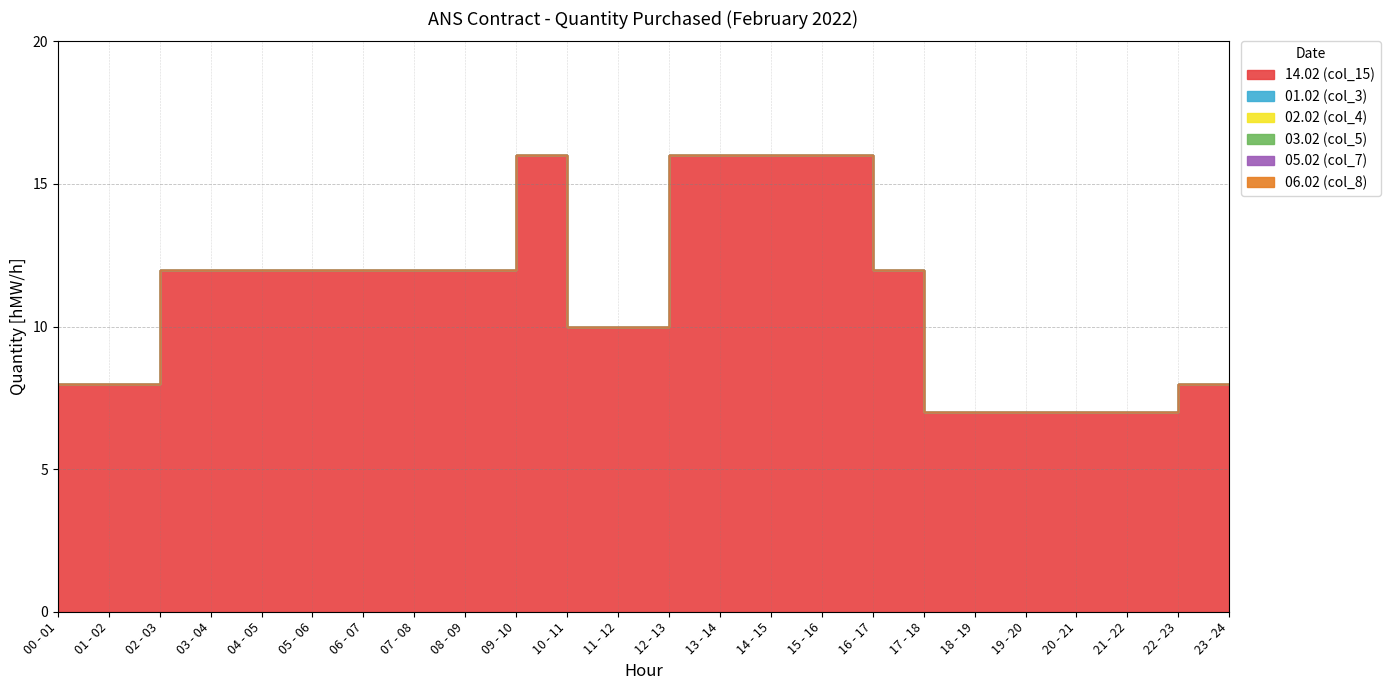

Rank the categories by 02.02 (col_4) value from highest to lowest.

00 - 01, 01 - 02, 02 - 03, 03 - 04, 04 - 05, 05 - 06, 06 - 07, 07 - 08, 08 - 09, 09 - 10, 10 - 11, 11 - 12, 12 - 13, 13 - 14, 14 - 15, 15 - 16, 16 - 17, 17 - 18, 18 - 19, 19 - 20, 20 - 21, 21 - 22, 22 - 23, 23 - 24